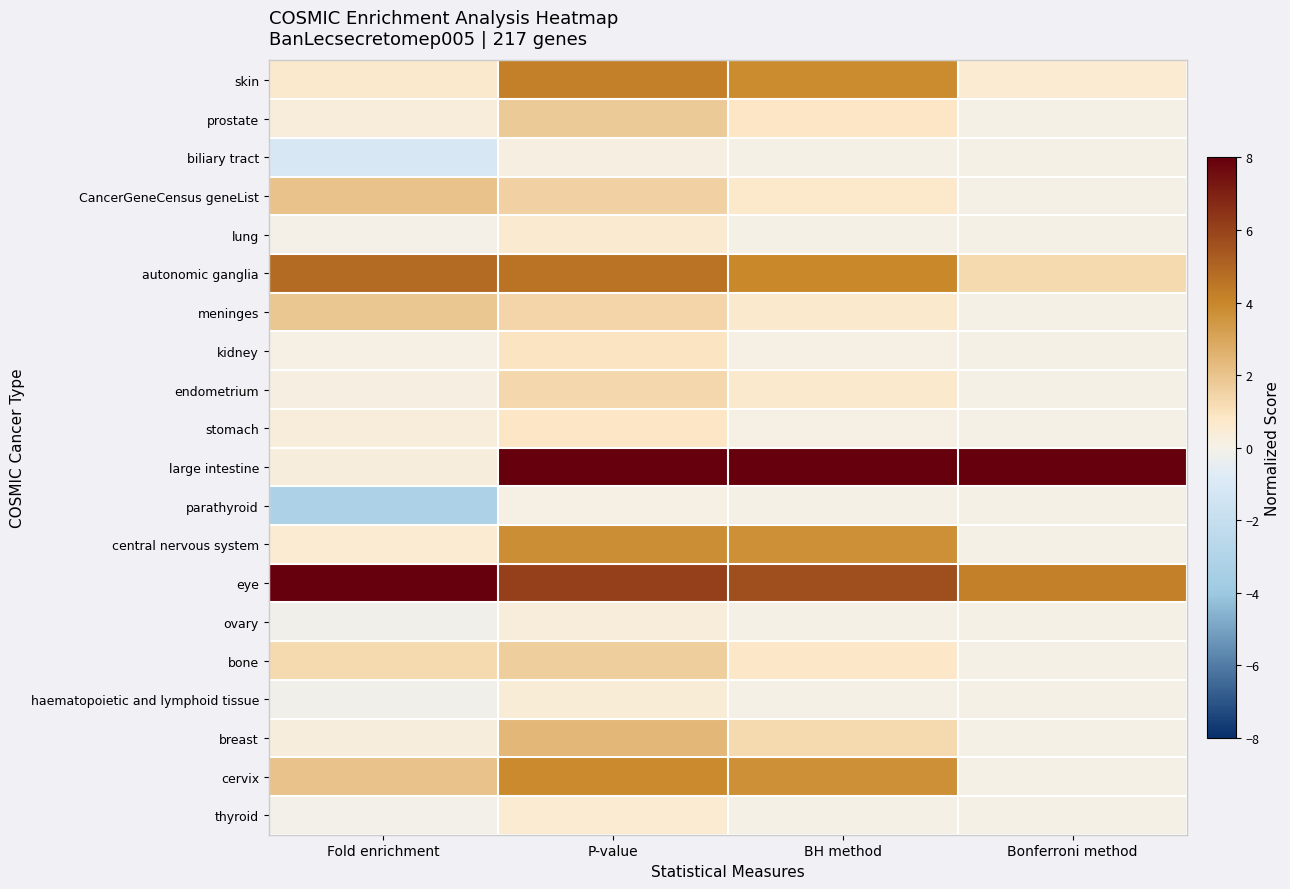

How many distinct data groups are displayed?

20